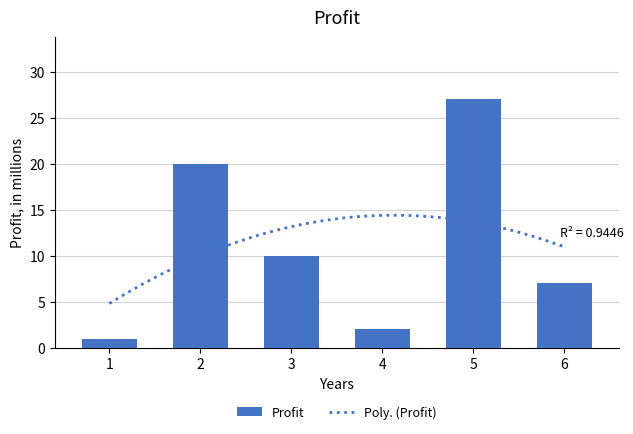

How many values exceed 10?

2